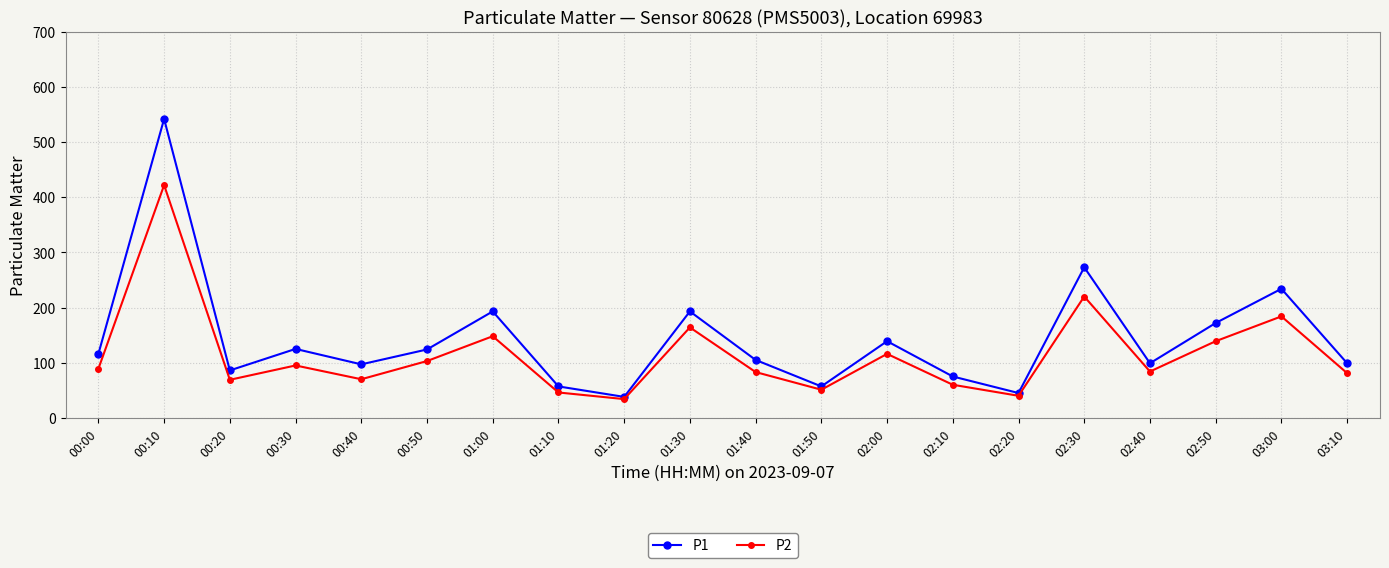

What is the highest value of the P2 series?

422